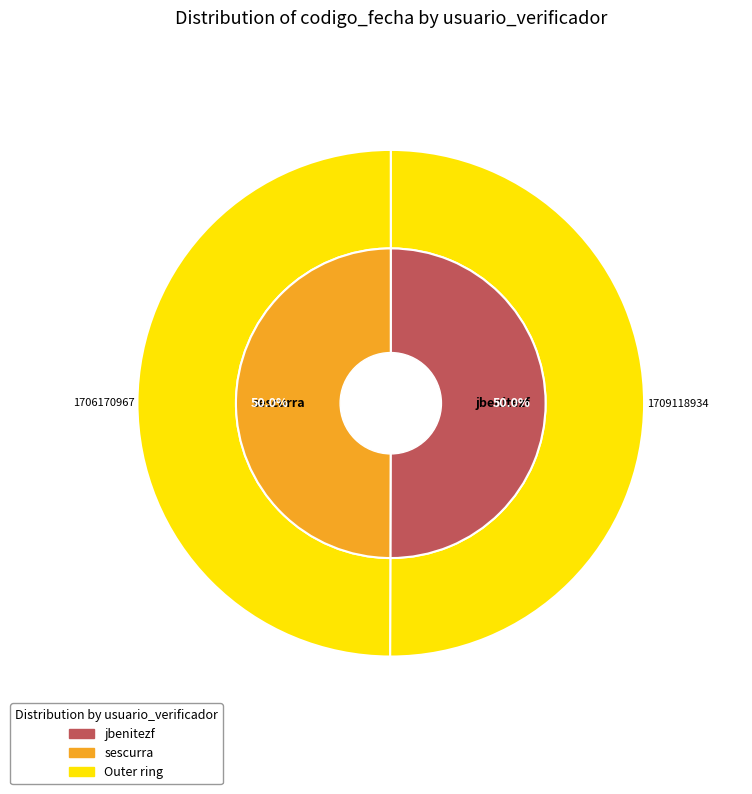

What is the change in value from jbenitezf to sescurra?

-2947967